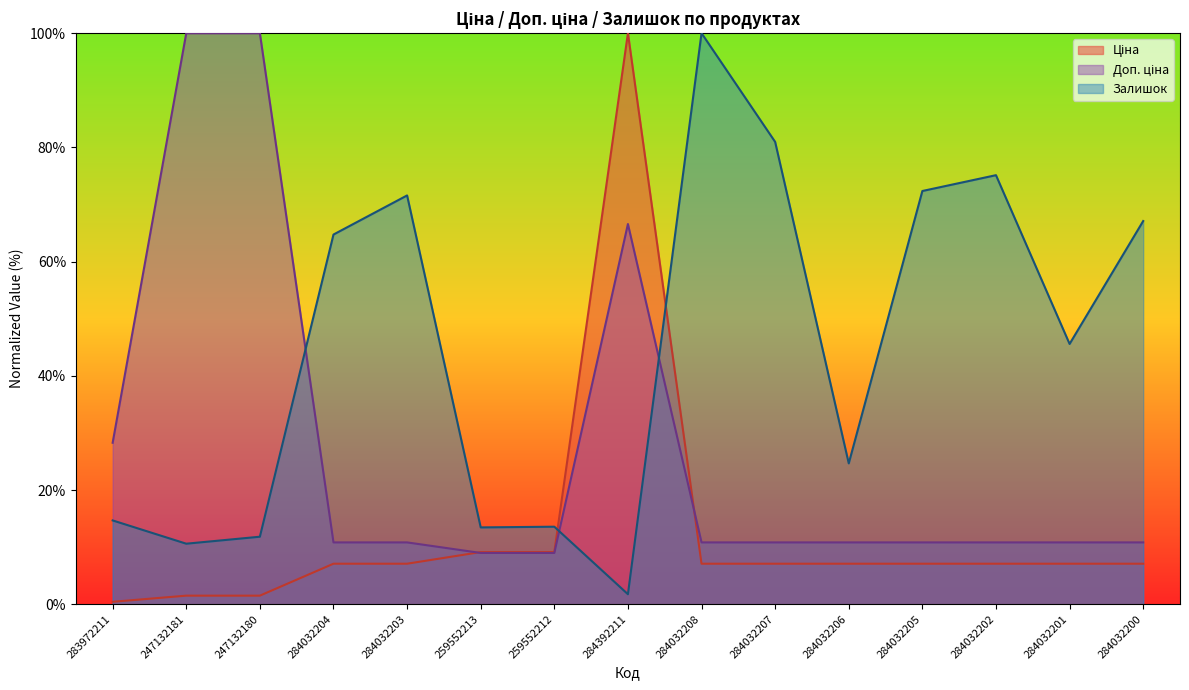

How many values in the Доп. ціна series exceed 10?

13